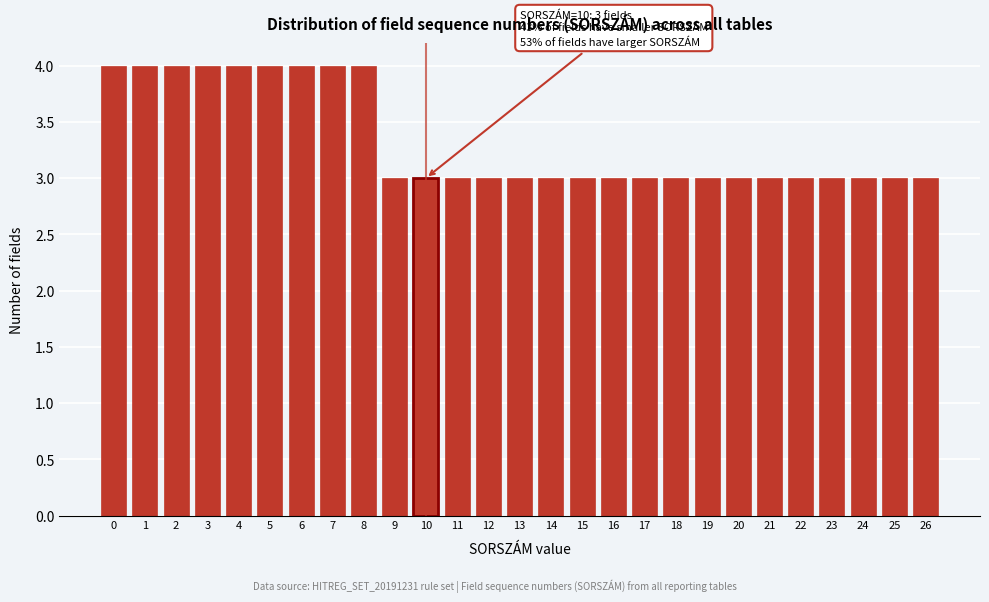

Reading left to right, what are all the values shown in this chart?

0=4	1=4	2=4	3=4	4=4	5=4	6=4	7=4	8=4	9=3	10=3	11=3	12=3	13=3	14=3	15=3	16=3	17=3	18=3	19=3	20=3	21=3	22=3	23=3	24=3	25=3	26=3